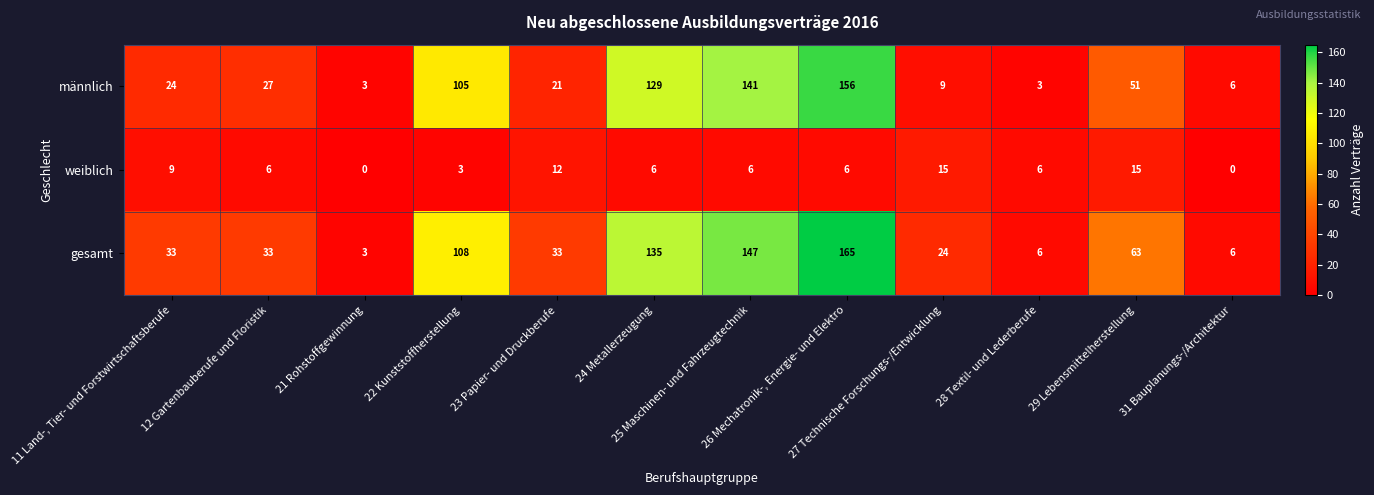

Which series has the largest total across all categories?

gesamt